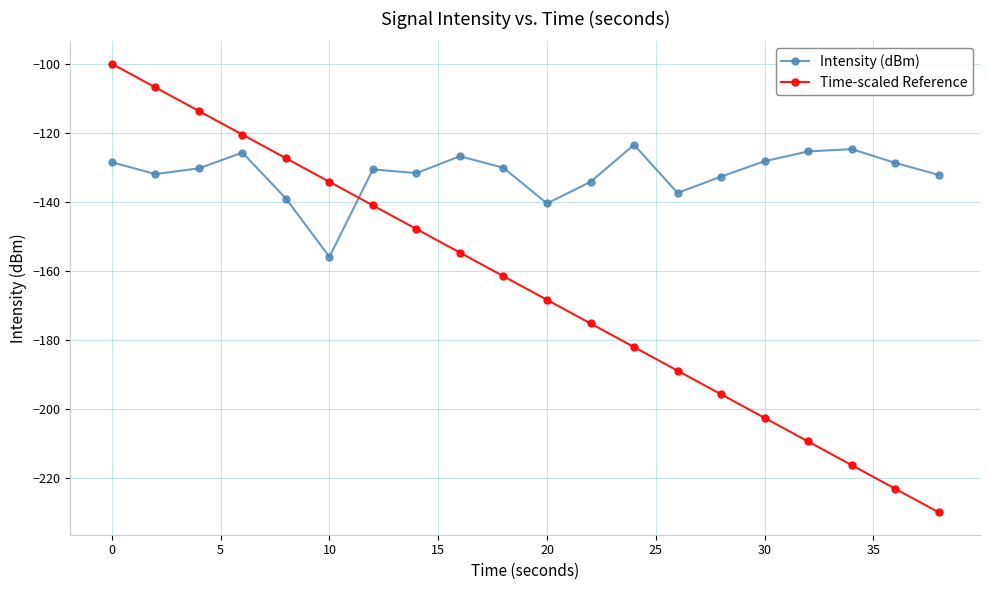

How many data points does each series have?

20